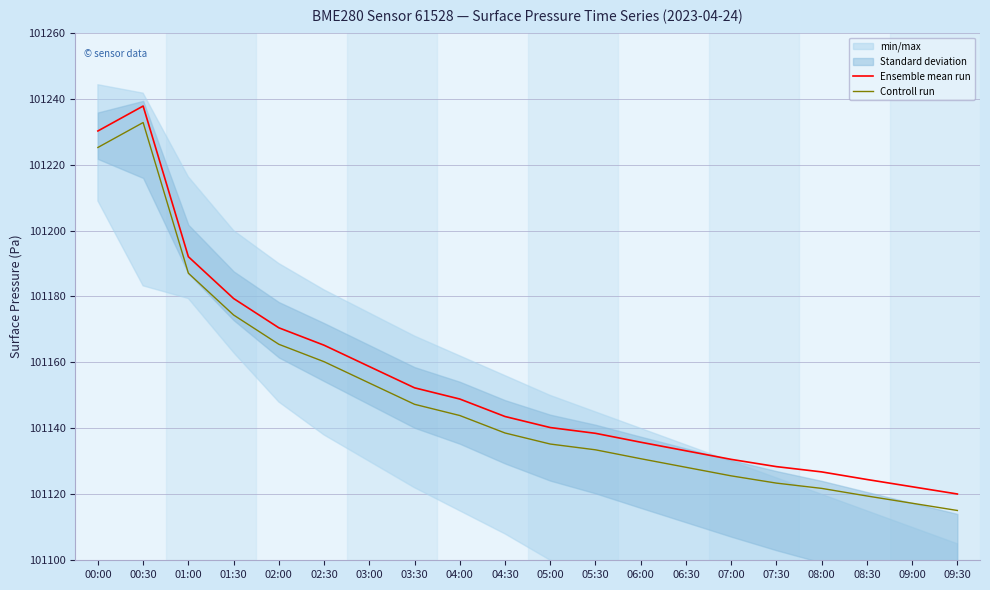

What is the average value of the Controll run series?

101149.0